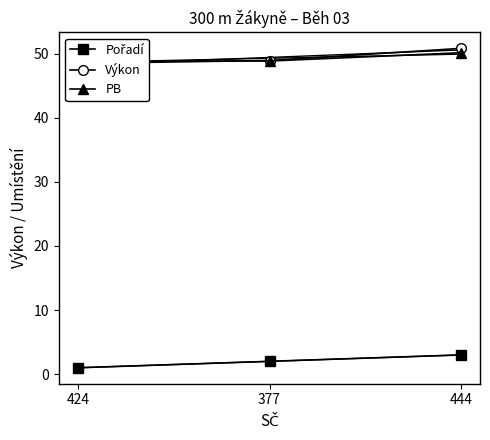

What is the label of the 1st point from the left?

424